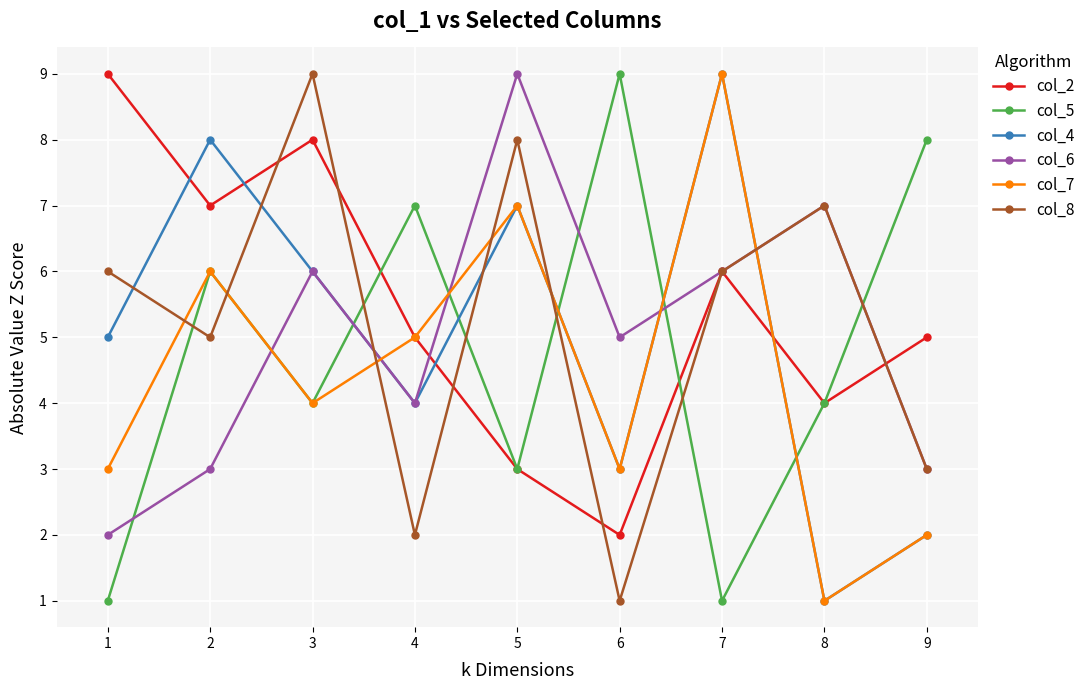

Reading left to right, list all the values displayed in this chart.

col_2: 9	7	8	5	3	2	6	4	5
col_5: 1	6	4	7	3	9	1	4	8
col_4: 5	8	6	4	7	3	9	1	2
col_6: 2	3	6	4	9	5	6	7	3
col_7: 3	6	4	5	7	3	9	1	2
col_8: 6	5	9	2	8	1	6	7	3